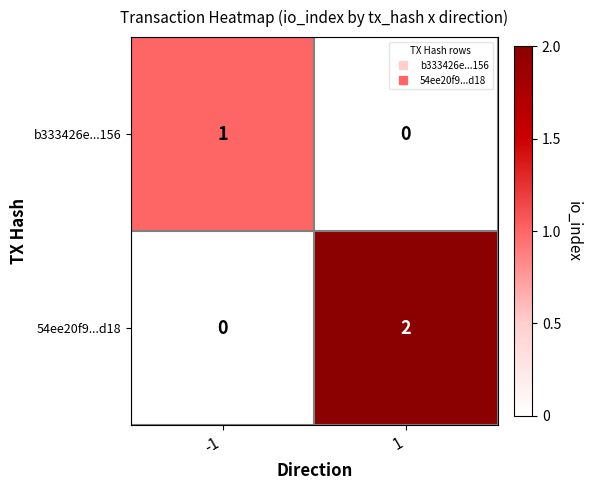

What is the difference between the highest and lowest values at -1?

1